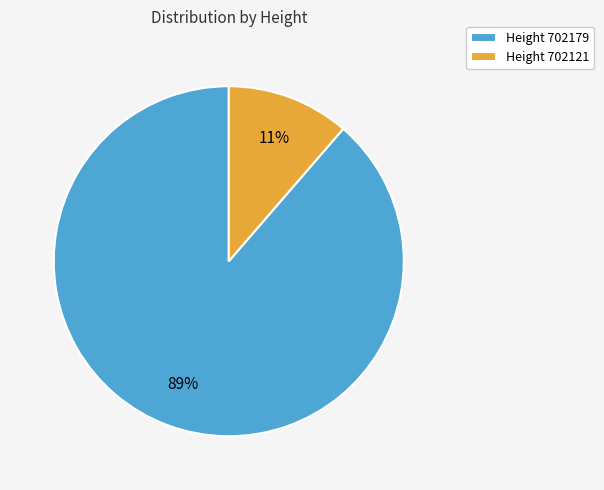

Count the number of slices in the pie.

2